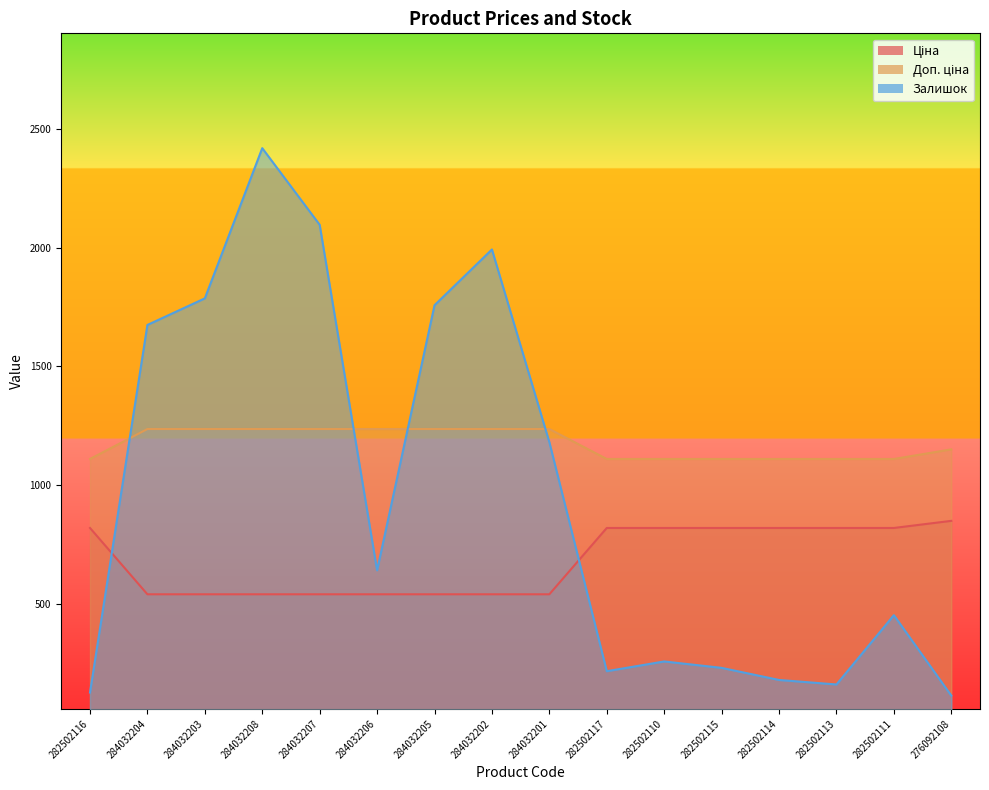

Rank the categories by Ціна value from lowest to highest.

284032204, 284032203, 284032208, 284032207, 284032206, 284032205, 284032202, 284032201, 282502116, 282502117, 282502110, 282502115, 282502114, 282502113, 282502111, 276092108